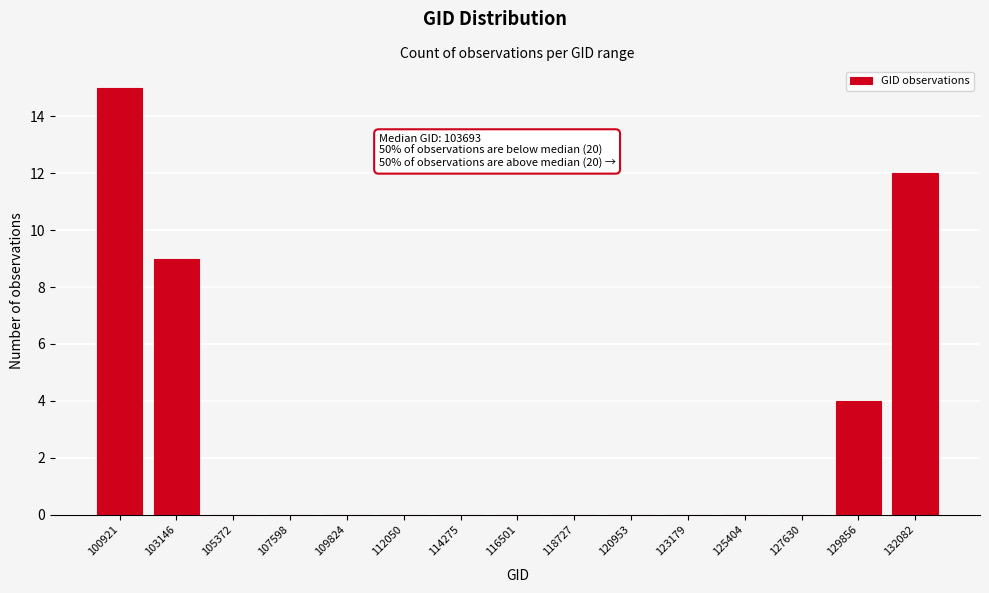

Reading left to right, what are all the values shown in this chart?

100921=15	103146=9	105372=0	107598=0	109824=0	112050=0	114275=0	116501=0	118727=0	120953=0	123179=0	125404=0	127630=0	129856=4	132082=12